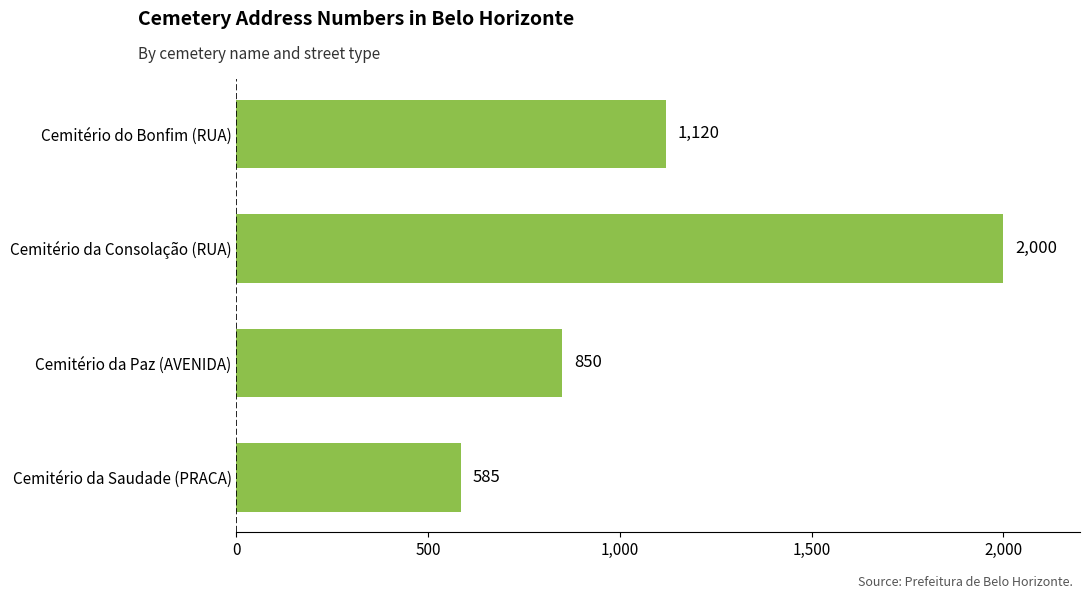

What is the change in value from Cemitério da Consolação (RUA) to Cemitério da Saudade (PRACA)?

-1415